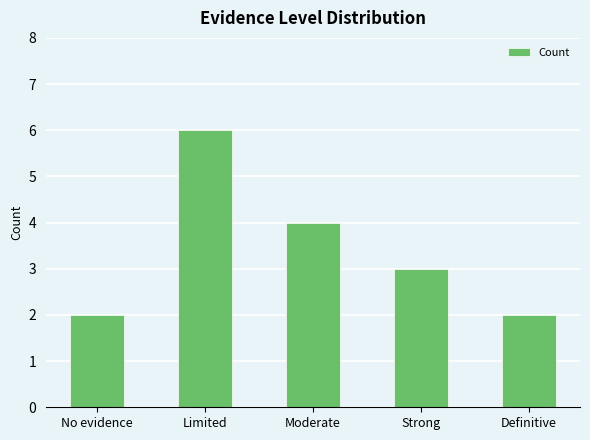

What is the sum of all values?

17